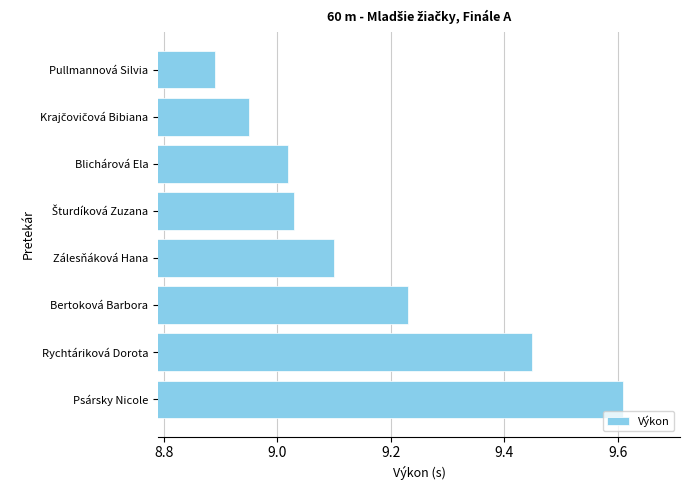

What is the difference between the maximum and minimum values?

0.7